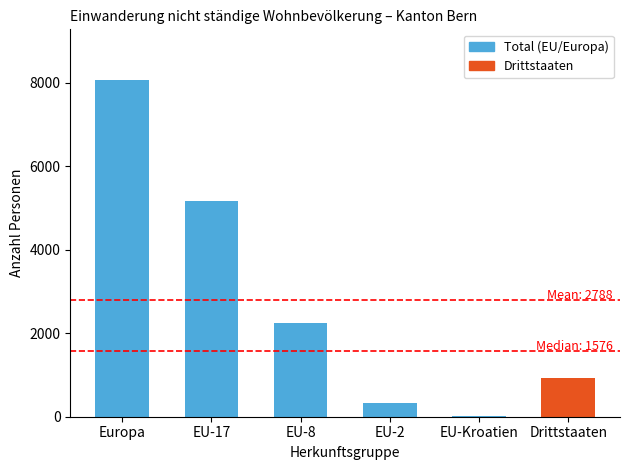

Where is the data nearest to the value 4045?

EU-17